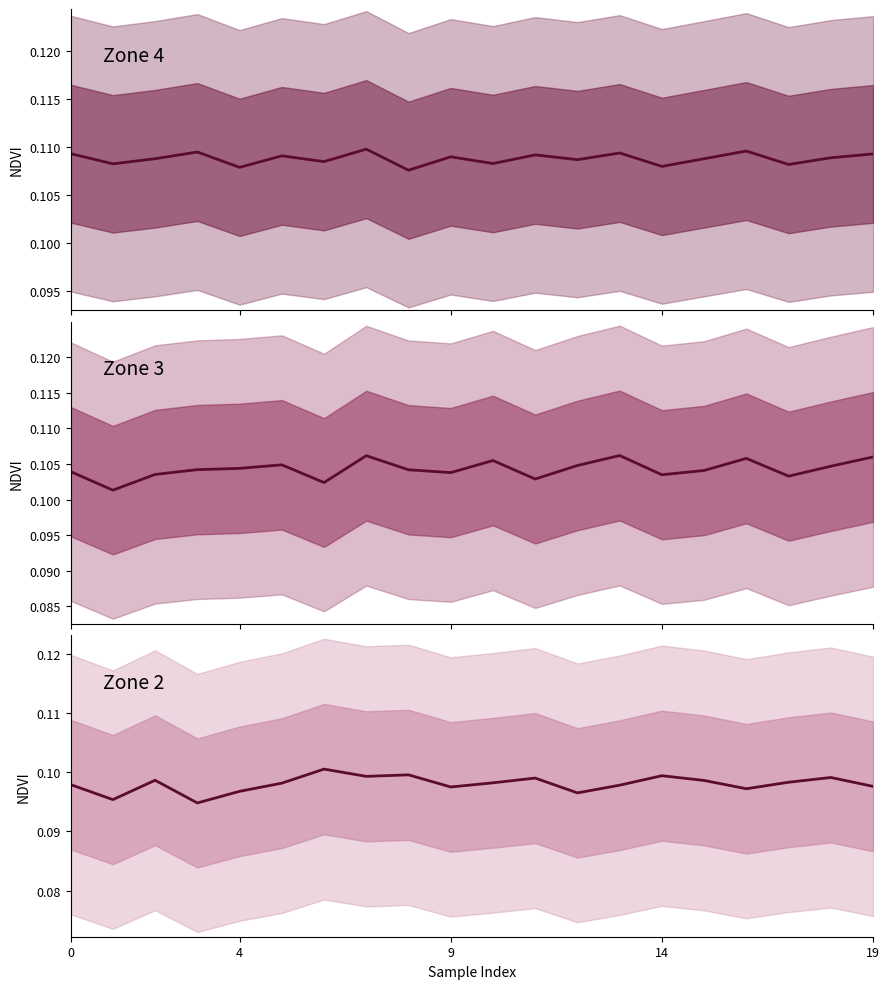

At which category is the sum across all series the highest?

7